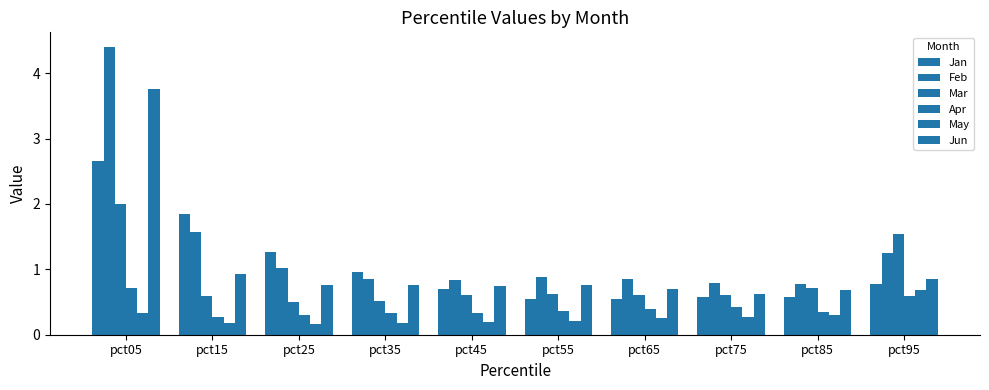

What is the difference between the highest and lowest values at pct55?

0.7